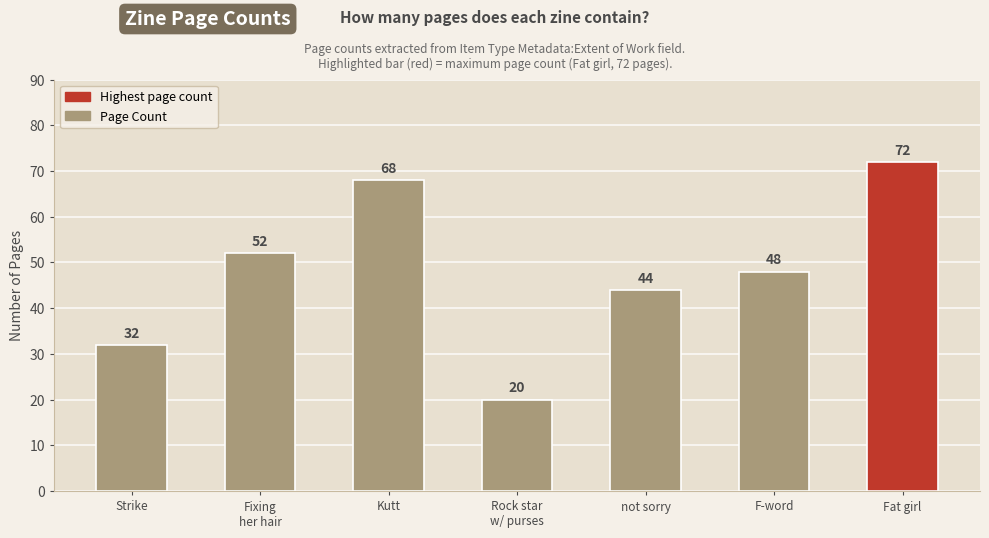

Rank the categories by value from highest to lowest.

Fat girl, Kutt, Fixing
her hair, F-word, not sorry, Strike, Rock star
w/ purses